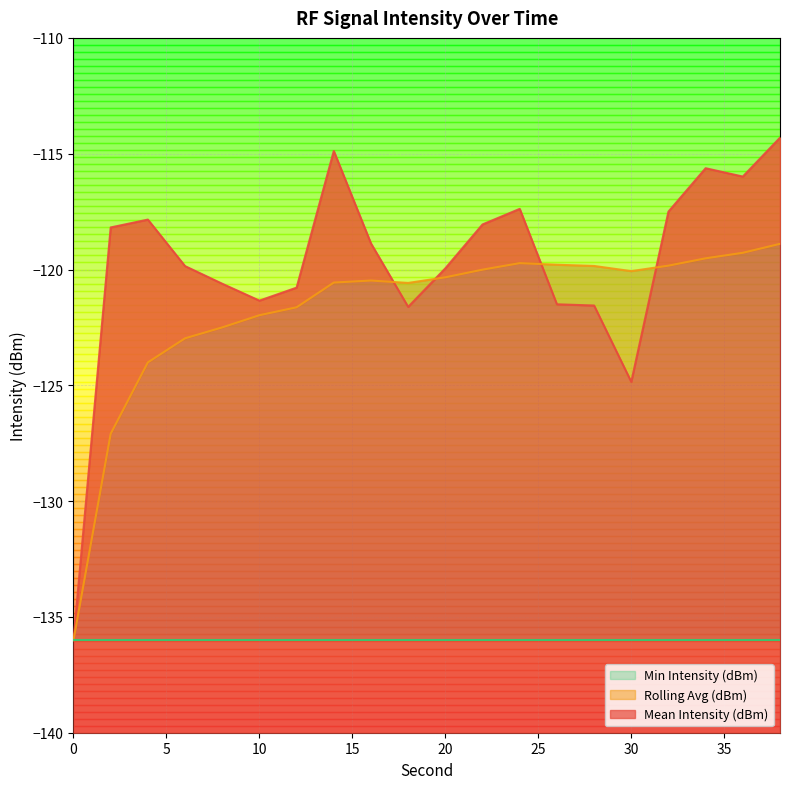

What is the value of the Rolling Avg (dBm) point at the 2nd from the left?

-127.1